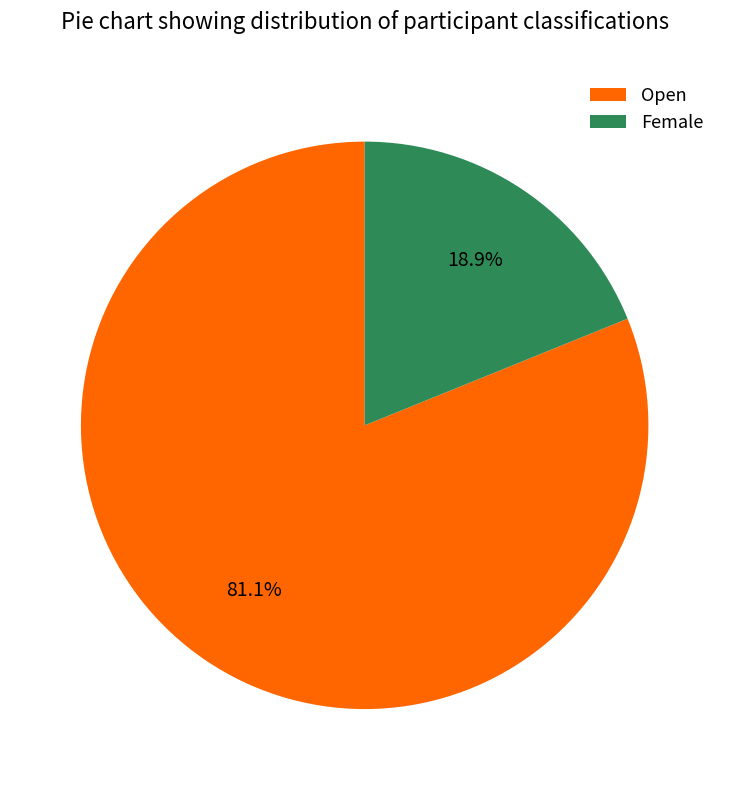

The Female slice represents 19% of the pie. True or false?

True